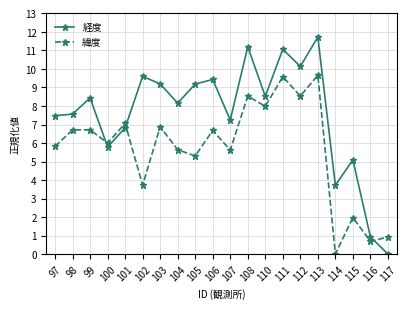

How many values in the 経度 series exceed 8?

11